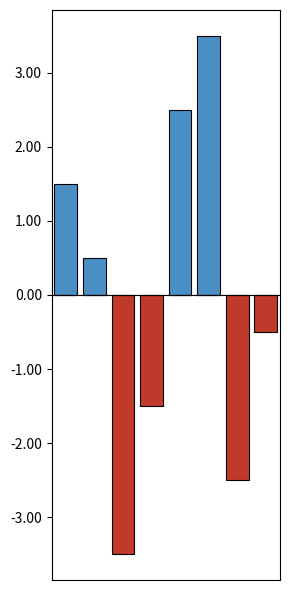

Is it true that Negative equals 1.7 at 0?

False